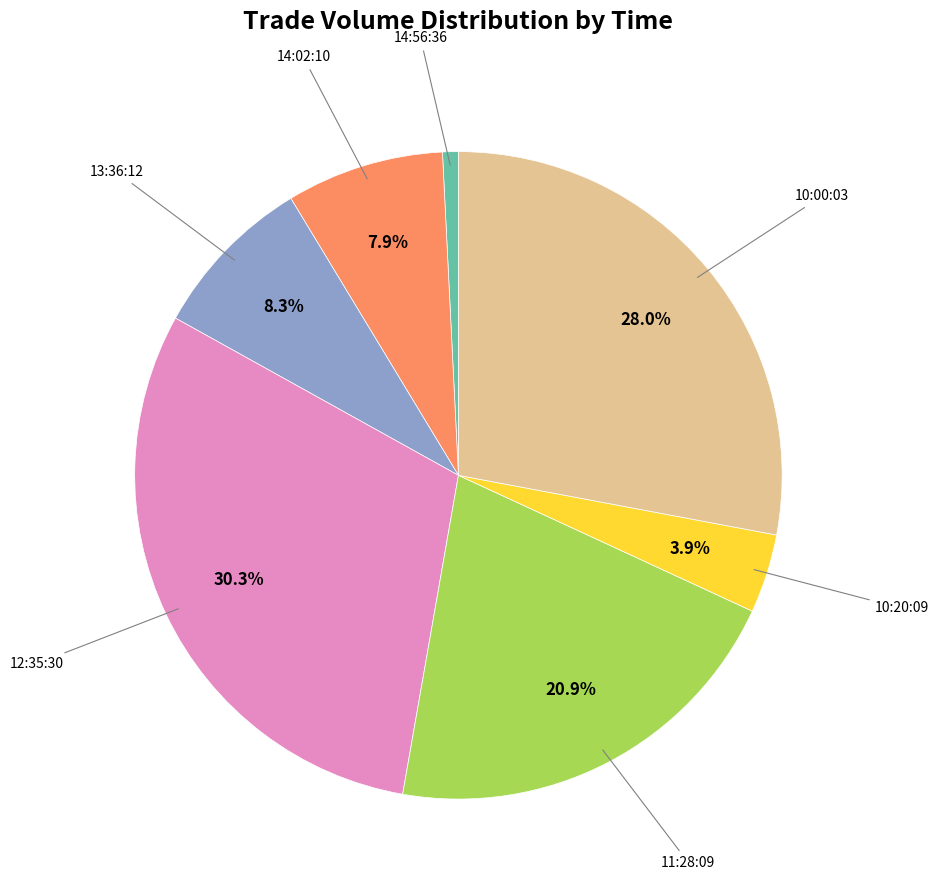

Does any single category account for the majority?

No